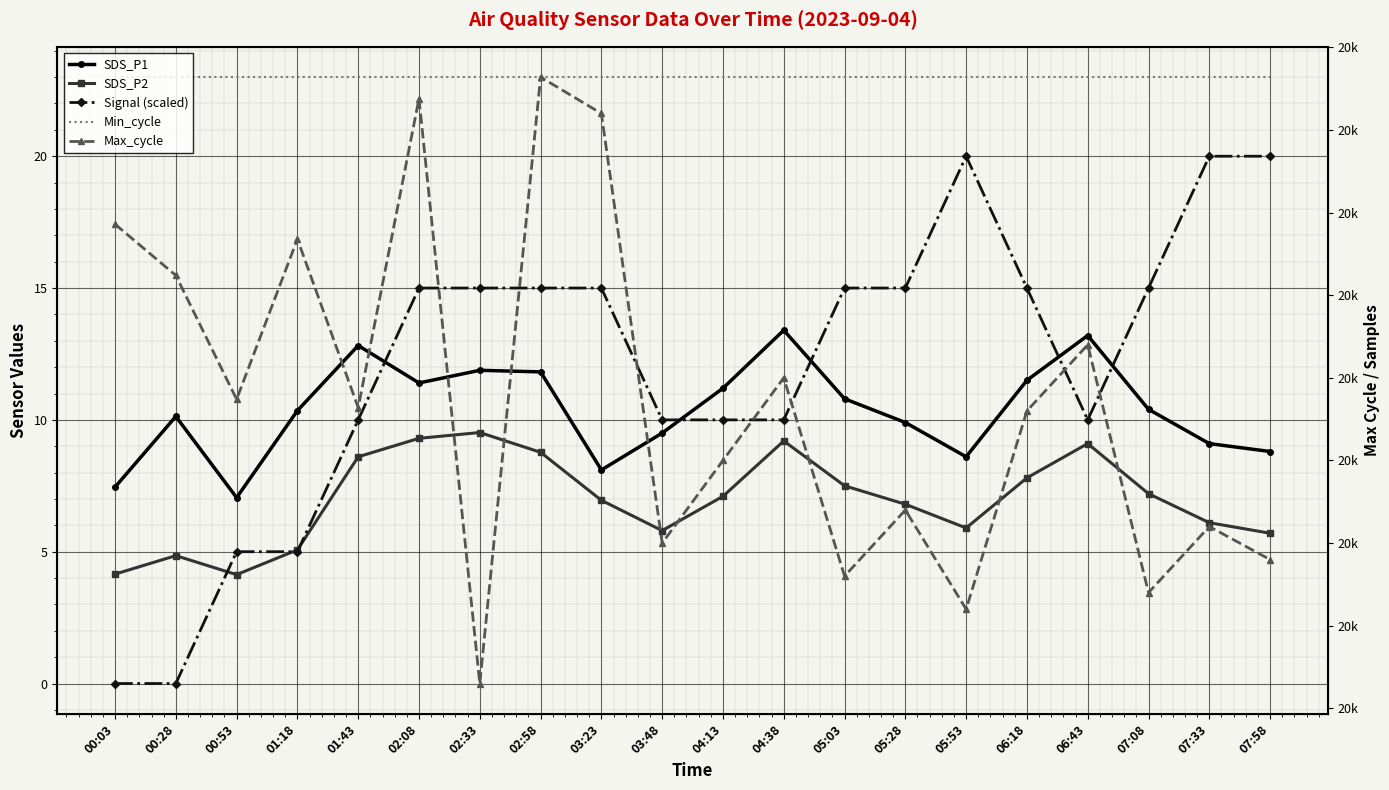

Reading left to right, list all the values displayed in this chart.

SDS_P1: 7.5	10.1	7.0	10.3	12.8	11.4	11.9	11.8	8.1	9.5	11.2	13.4	10.8	9.9	8.6	11.5	13.2	10.4	9.1	8.8
SDS_P2: 4.2	4.8	4.1	5.1	8.6	9.3	9.5	8.8	7.0	5.8	7.1	9.2	7.5	6.8	5.9	7.8	9.1	7.2	6.1	5.7
Signal (scaled): 0.0	0.0	5.0	5.0	10.0	15.0	15.0	15.0	15.0	10.0	10.0	10.0	15.0	15.0	20.0	15.0	10.0	15.0	20.0	20.0
Min_cycle: 23.0	23.0	23.0	23.0	23.0	23.0	23.0	23.0	23.0	23.0	23.0	23.0	23.0	23.0	23.0	23.0	23.0	23.0	23.0	23.0
Max_cycle: 20293.0	20262.0	20187.0	20284.0	20182.0	20369.0	20015.0	20382.0	20360.0	20100.0	20150.0	20200.0	20080.0	20120.0	20060.0	20180.0	20220.0	20070.0	20110.0	20090.0